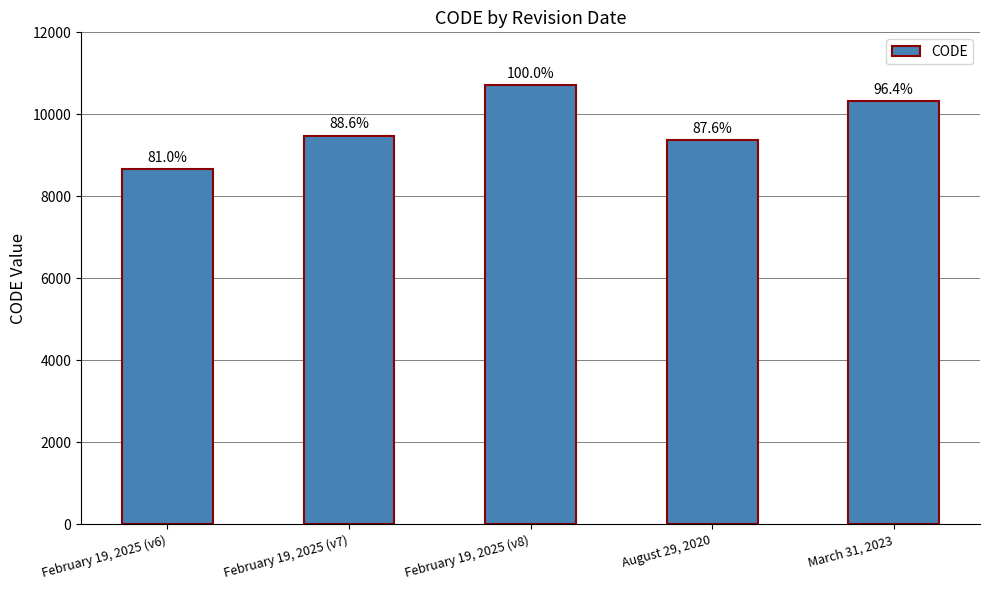

List the labels in order of value, largest first.

February 19, 2025 (v8), March 31, 2023, February 19, 2025 (v7), August 29, 2020, February 19, 2025 (v6)